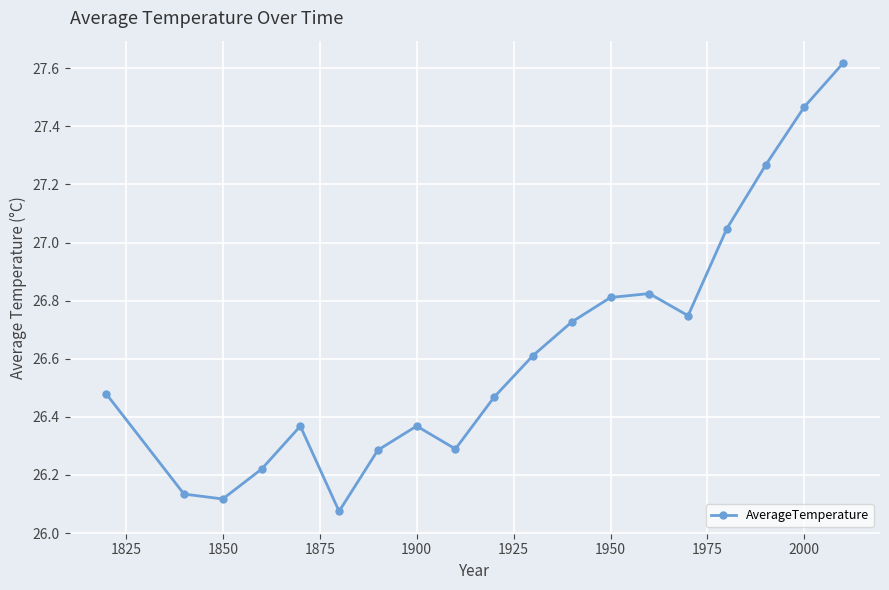

What is the sum of all values?

505.9